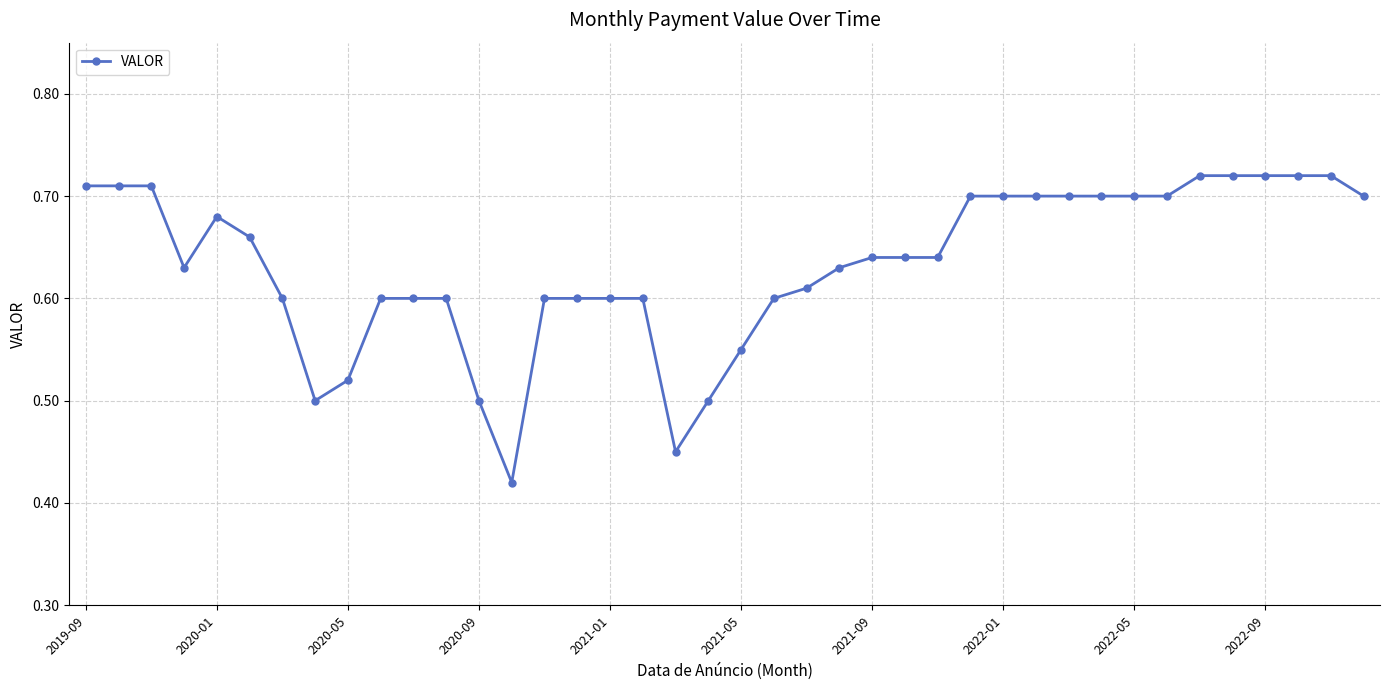

What is the sum of all values?

25.3